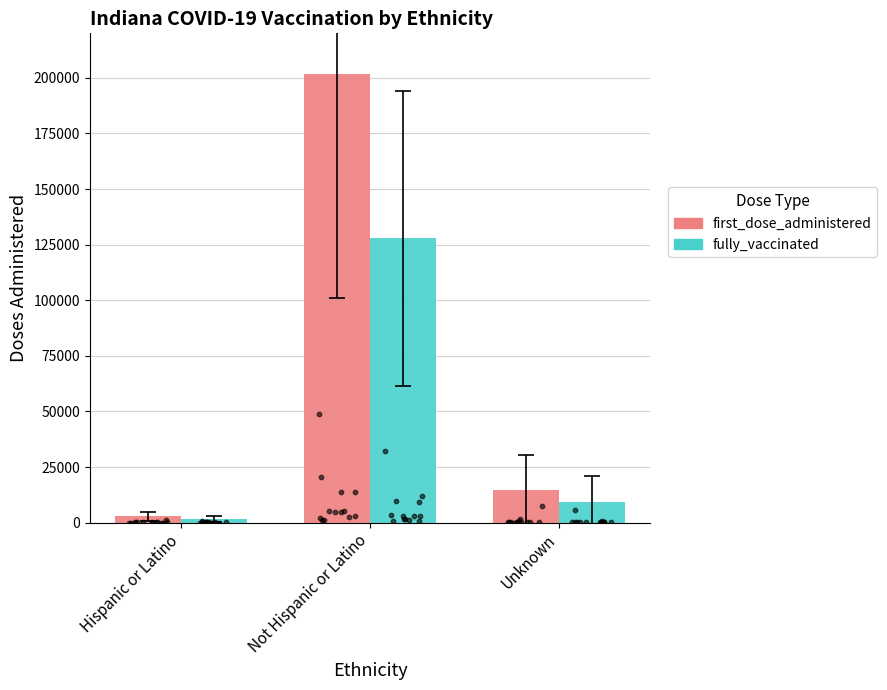

What is the total value across all series at Not Hispanic or Latino?

329690